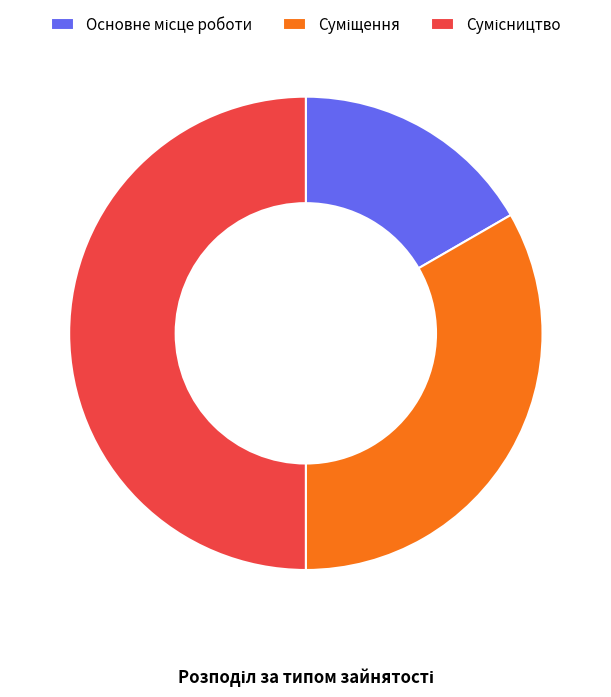

Rank the categories by value from highest to lowest.

Сумісництво, Суміщення, Основне місце роботи